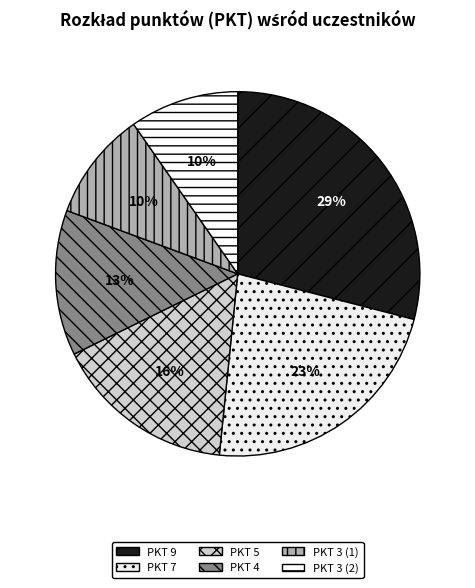

How many slices are in this pie chart?

6